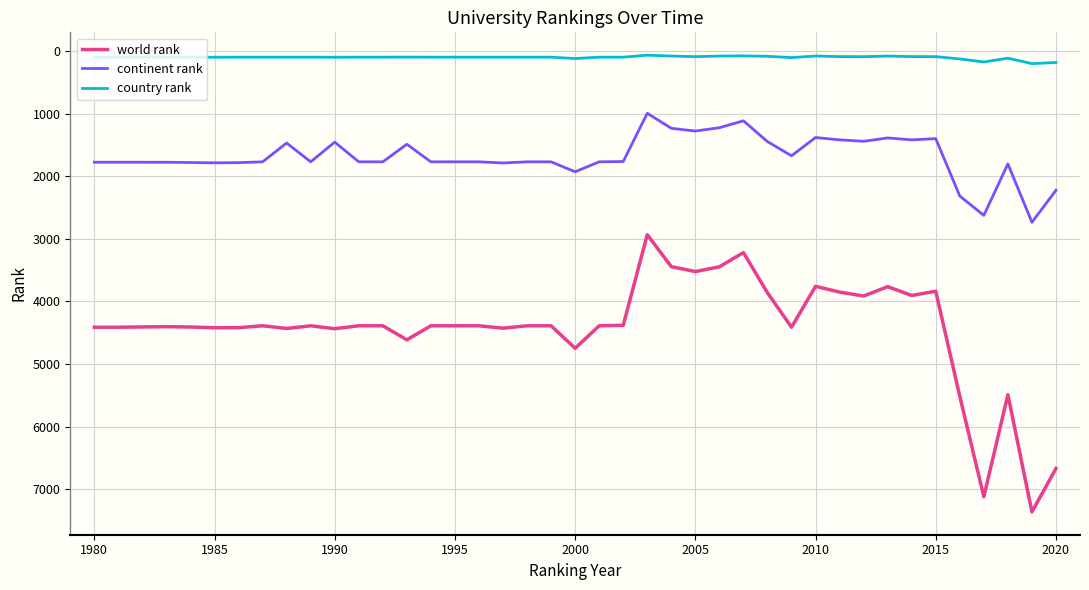

True or false: continent rank and country rank cross at least once.

False